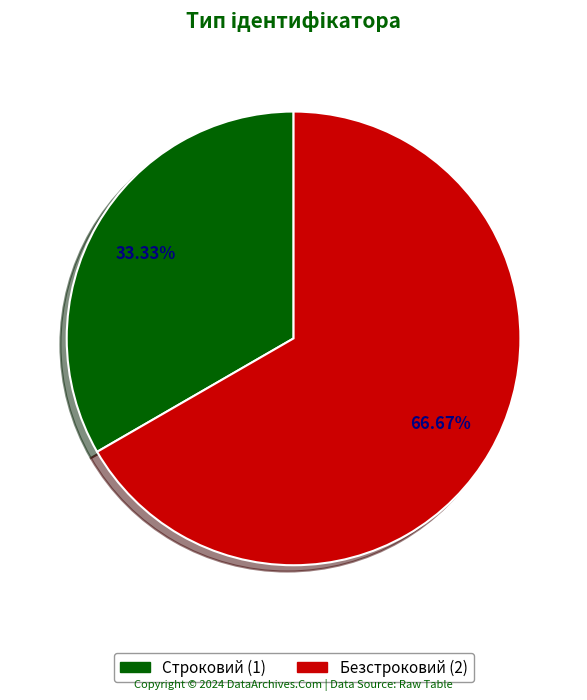

How much of the chart is everything except Строковий?

66.7%